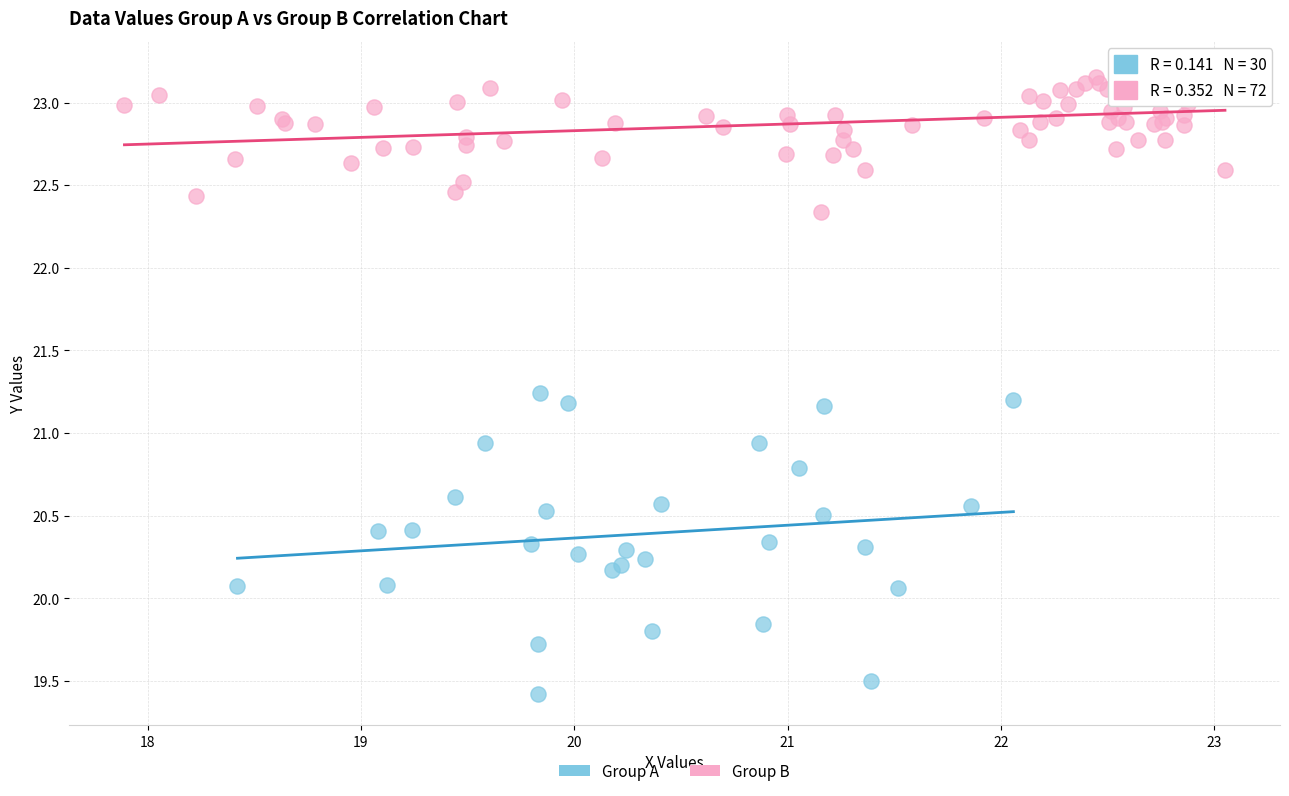

Which series contains the lowest Y value?

Group A